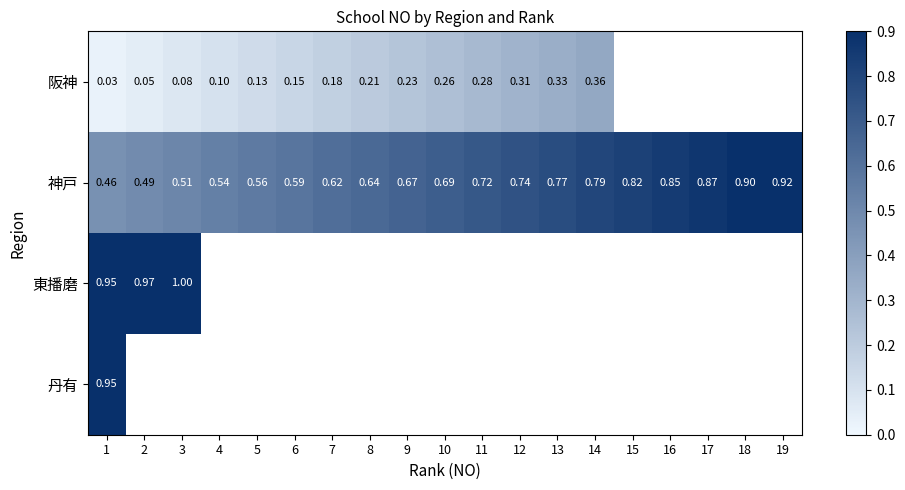

What is the difference between the maximum and minimum values in the 神戸 series?

0.5